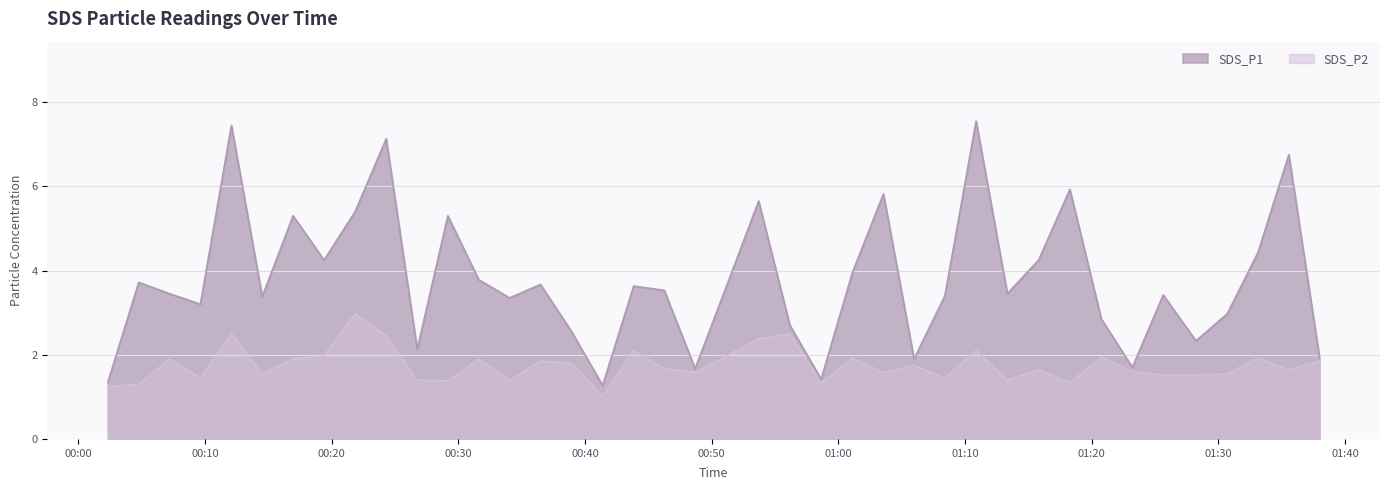

How many interior local valleys does the SDS_P2 series have?

12